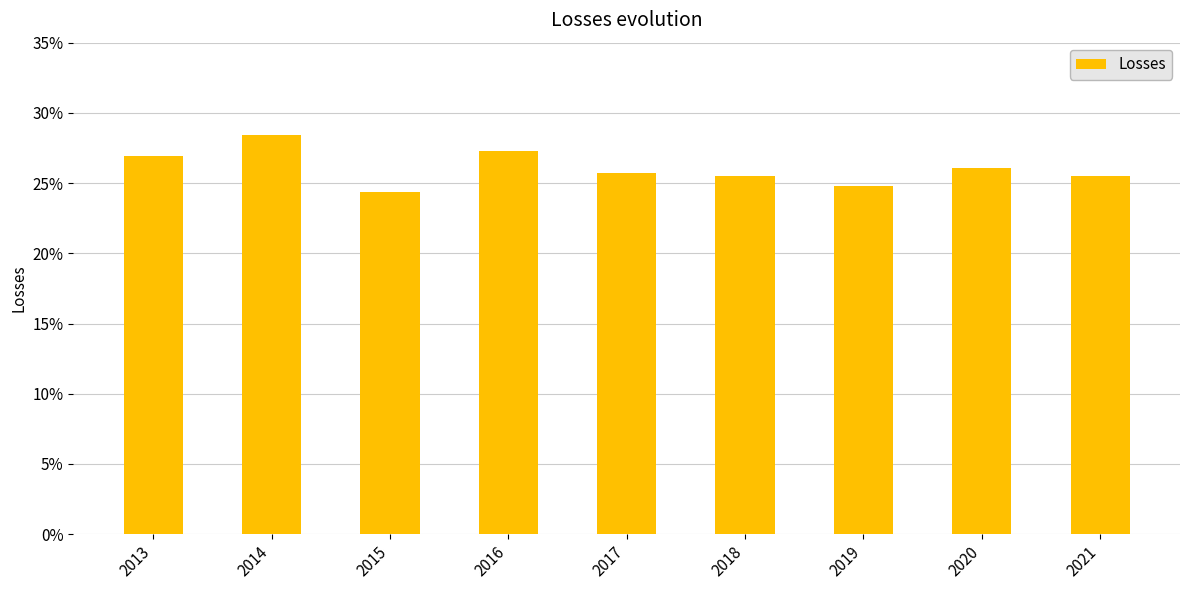

What is the sum of all values?

234.6